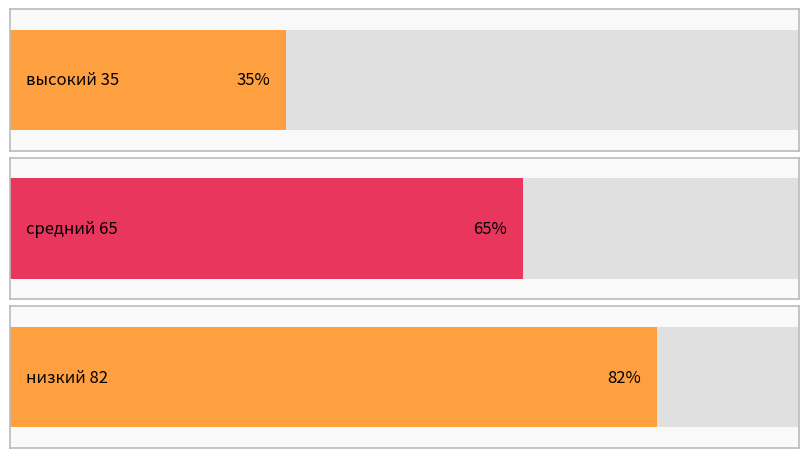

How many values exceed 65?

1